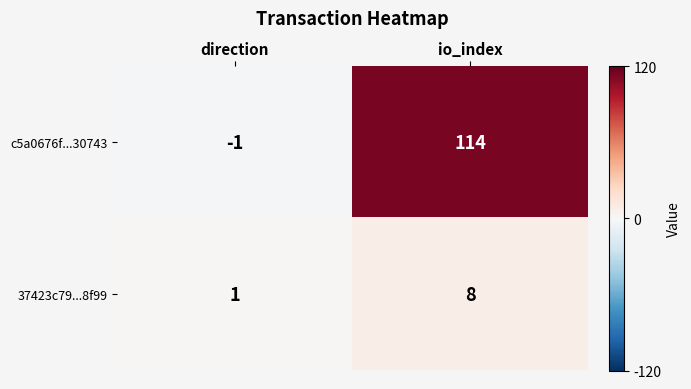

Which series has the largest total across all categories?

c5a0676f...30743